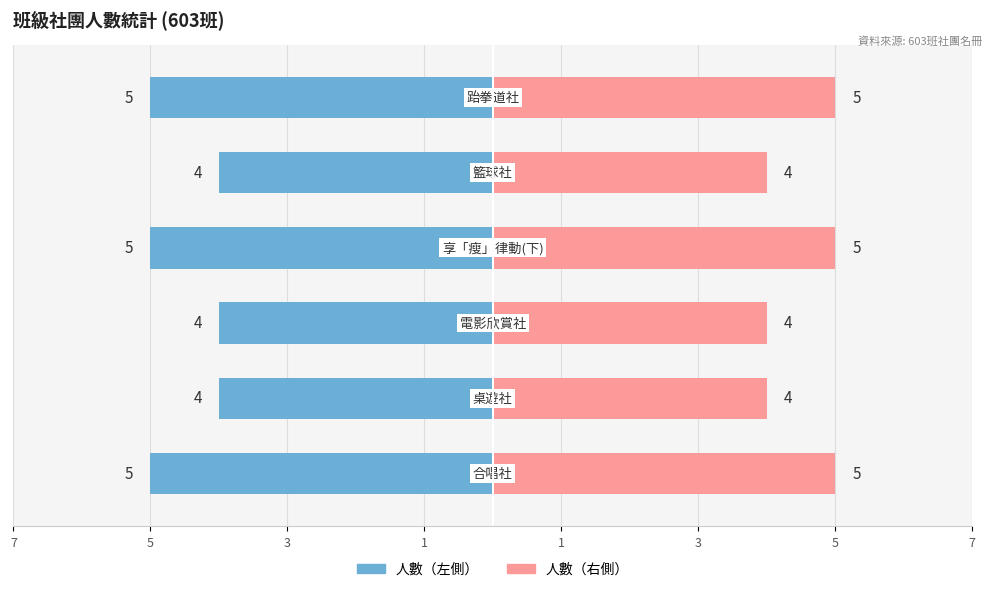

What value does the 人數（右） series have at 1?

5